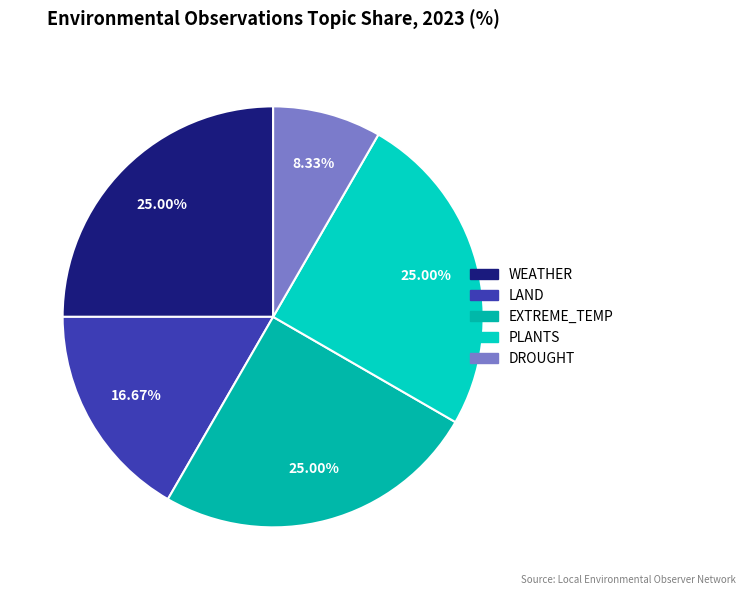

Does WEATHER account for over 50% of the chart?

No